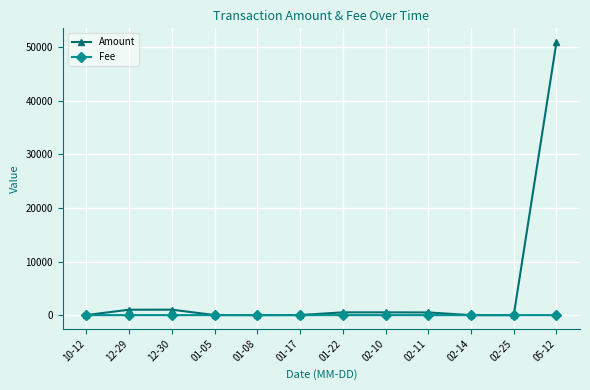

Is it true that Amount equals 0.0 at 01-08?

True